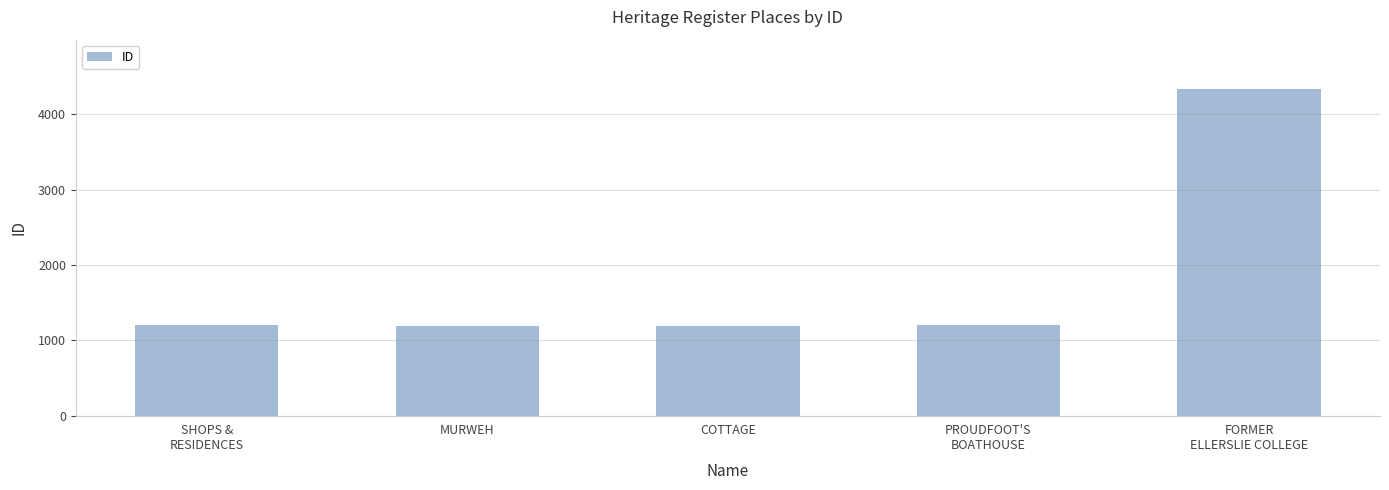

What is the sum of the values at MURWEH and COTTAGE?

2391